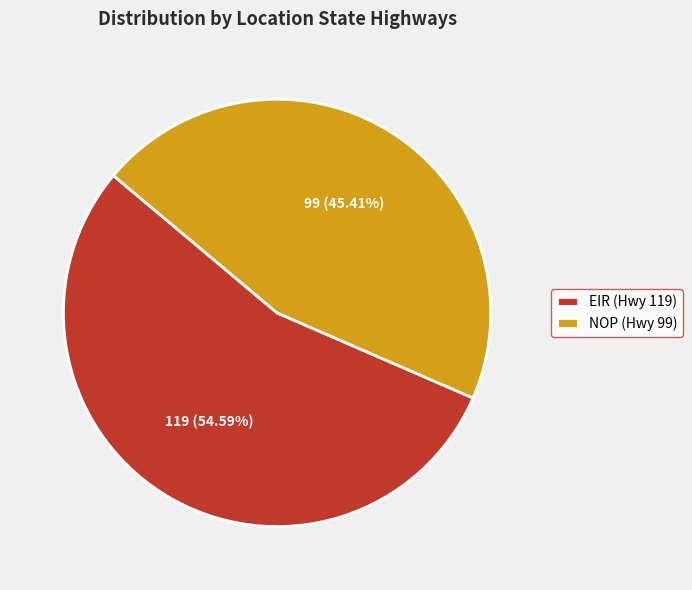

Count the number of slices in the pie.

2